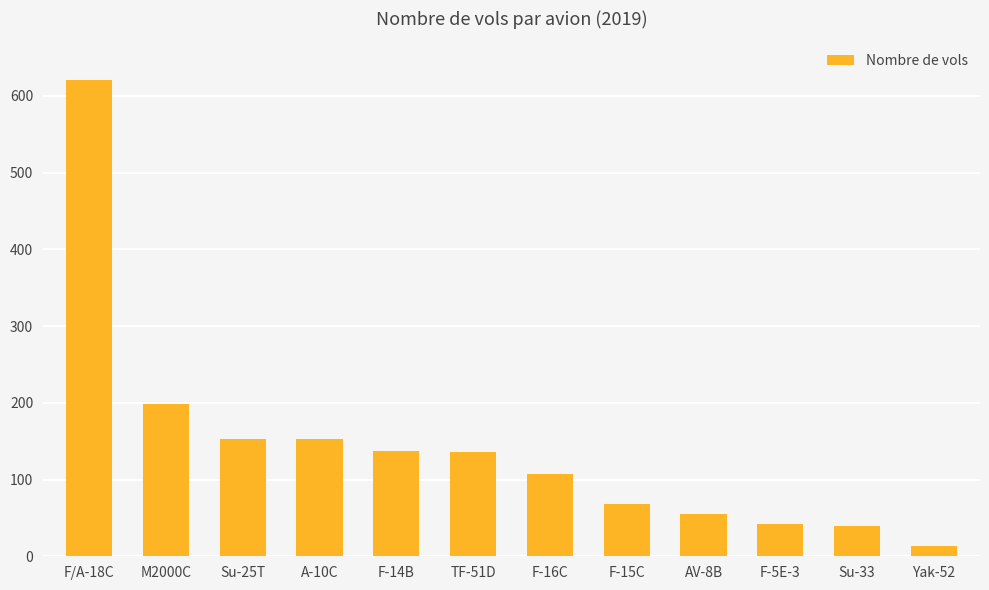

At which category does the chart reach its peak across all series?

F/A-18C